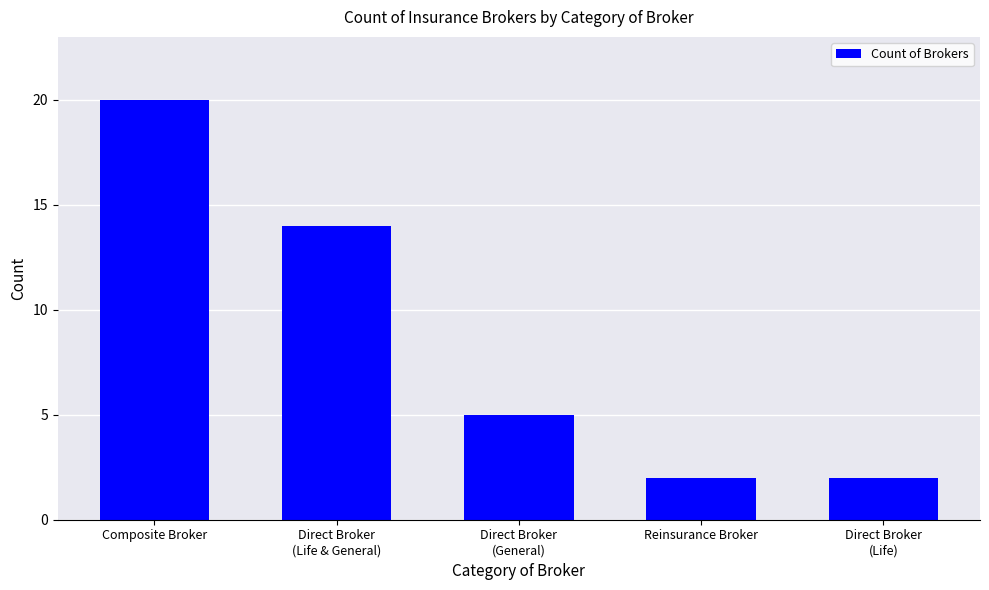

What is the maximum value shown in the chart?

20